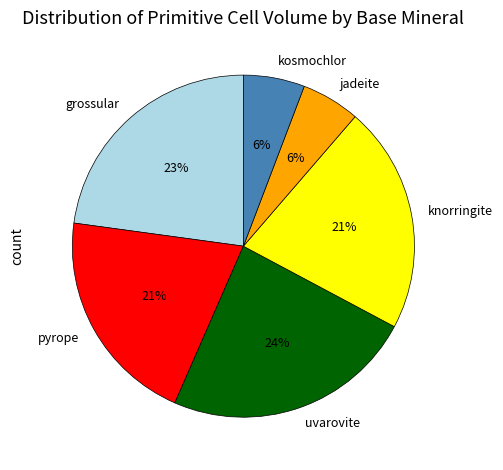

Does knorringite account for over 50% of the chart?

No